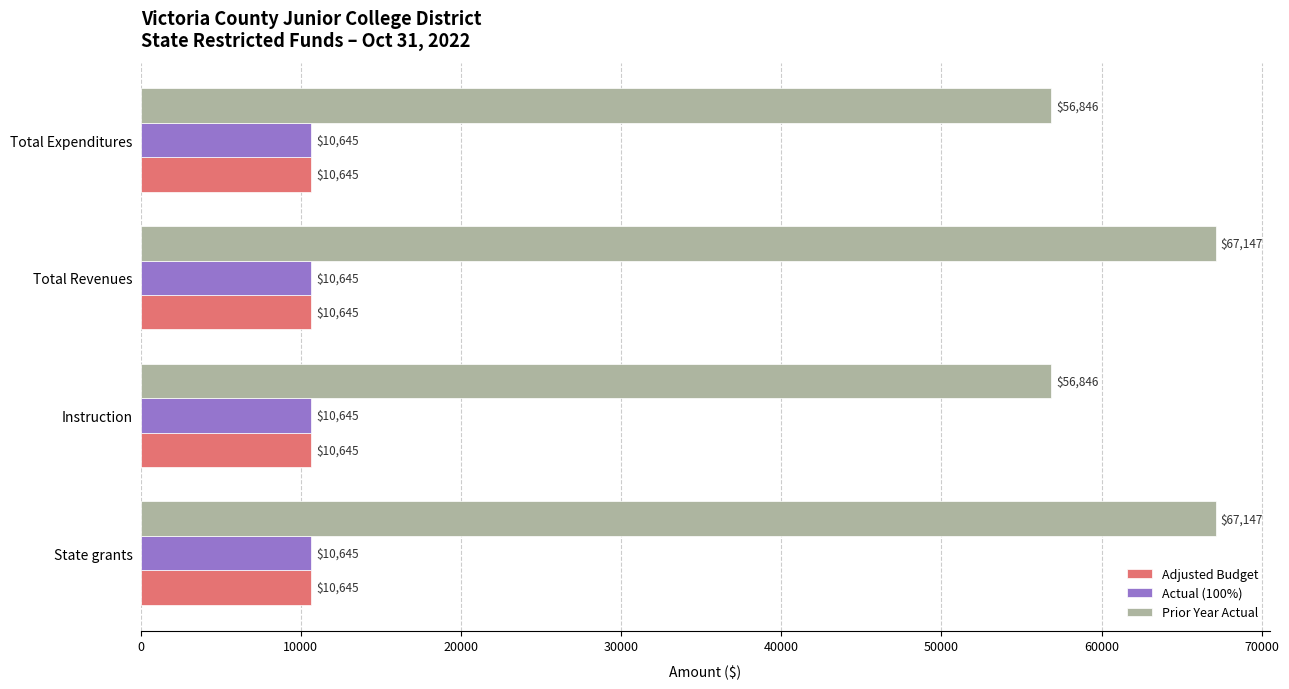

Which series changed the most between State grants and Instruction?

Prior Year Actual